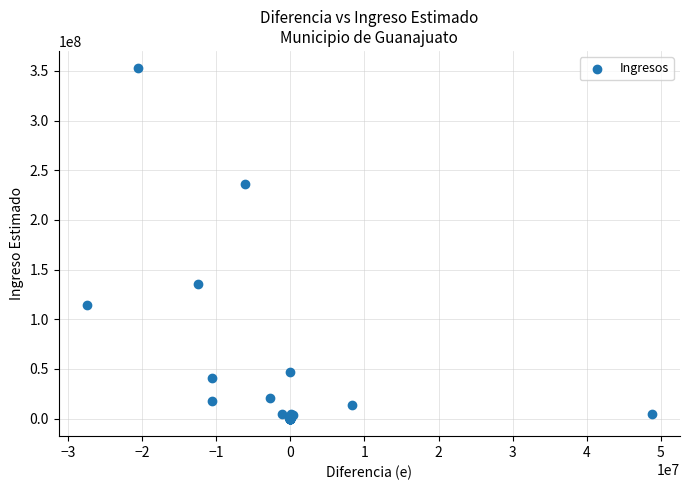

What Y value in the scatter plot is closest to 176276414?

135795760.0